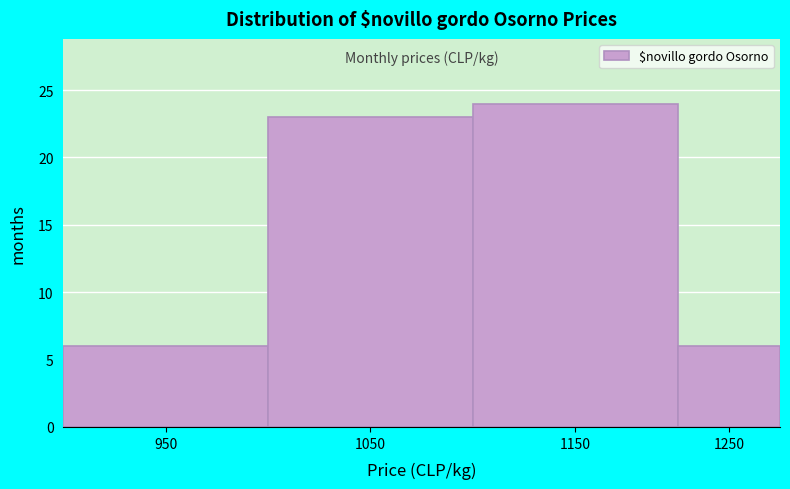

Reading left to right, what are all the values shown in this chart?

6	23	24	6